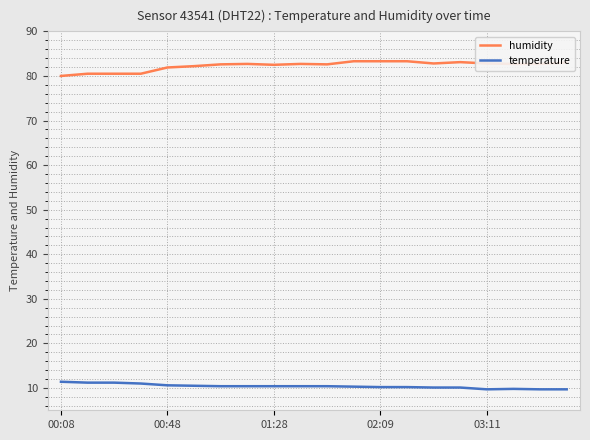

What is the sum of all humidity values?

1645.7